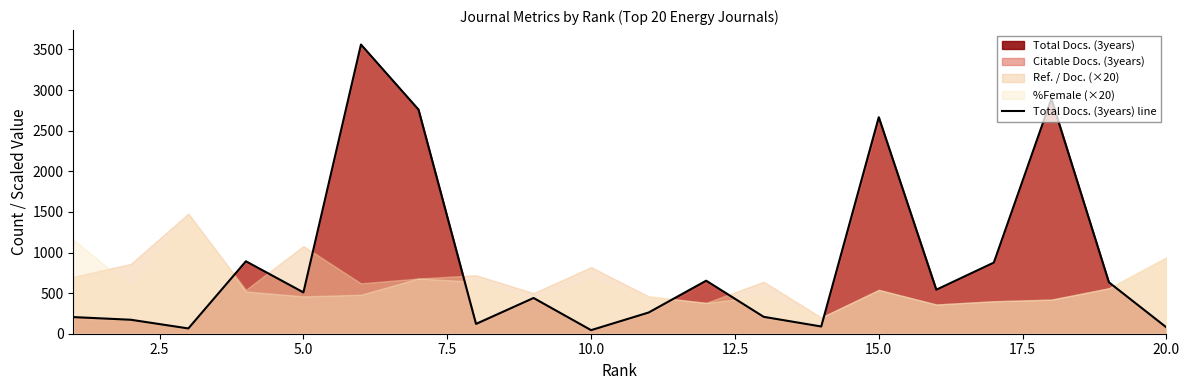

What is the highest value of the Total Docs. (3years) line series?

3561